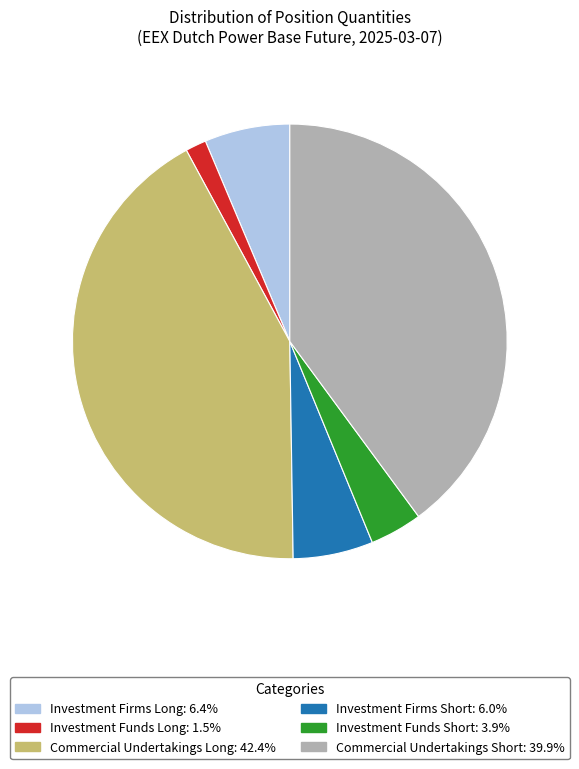

Which category has the biggest portion of the pie?

Commercial Undertakings Long